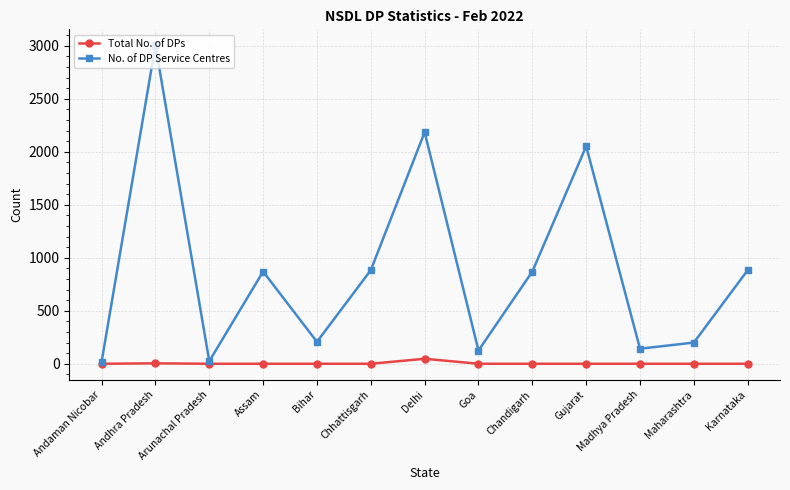

Between Chhattisgarh and Goa, which series saw the biggest shift?

No. of DP Service Centres